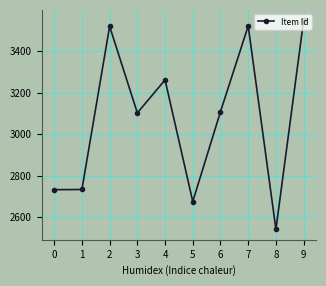

What is the smallest value displayed?

2541